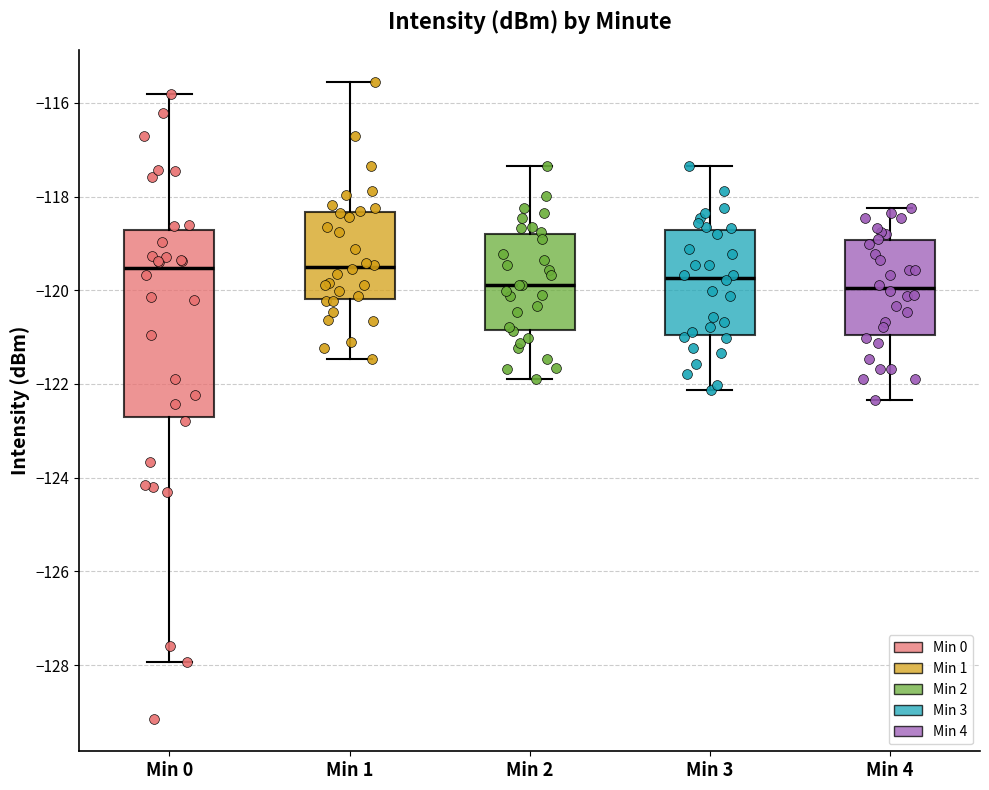

Where is the lower edge of the box for Min 4 on the y-axis? The values are not printed on the chart, so give them approximately, as read against the axis.

-121.0